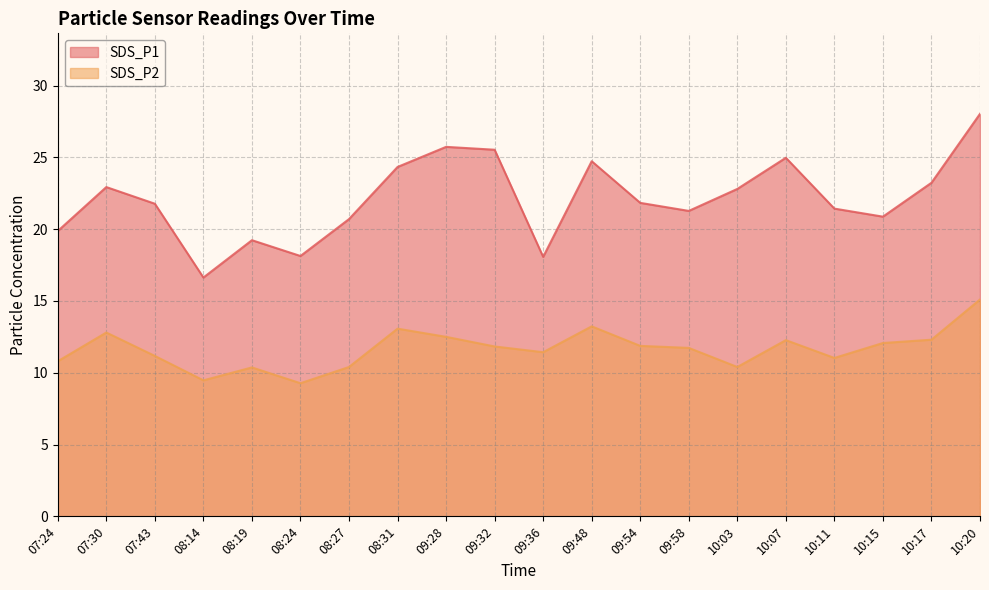

The value of SDS_P1 at 08:14 is 16.6. True or false?

True